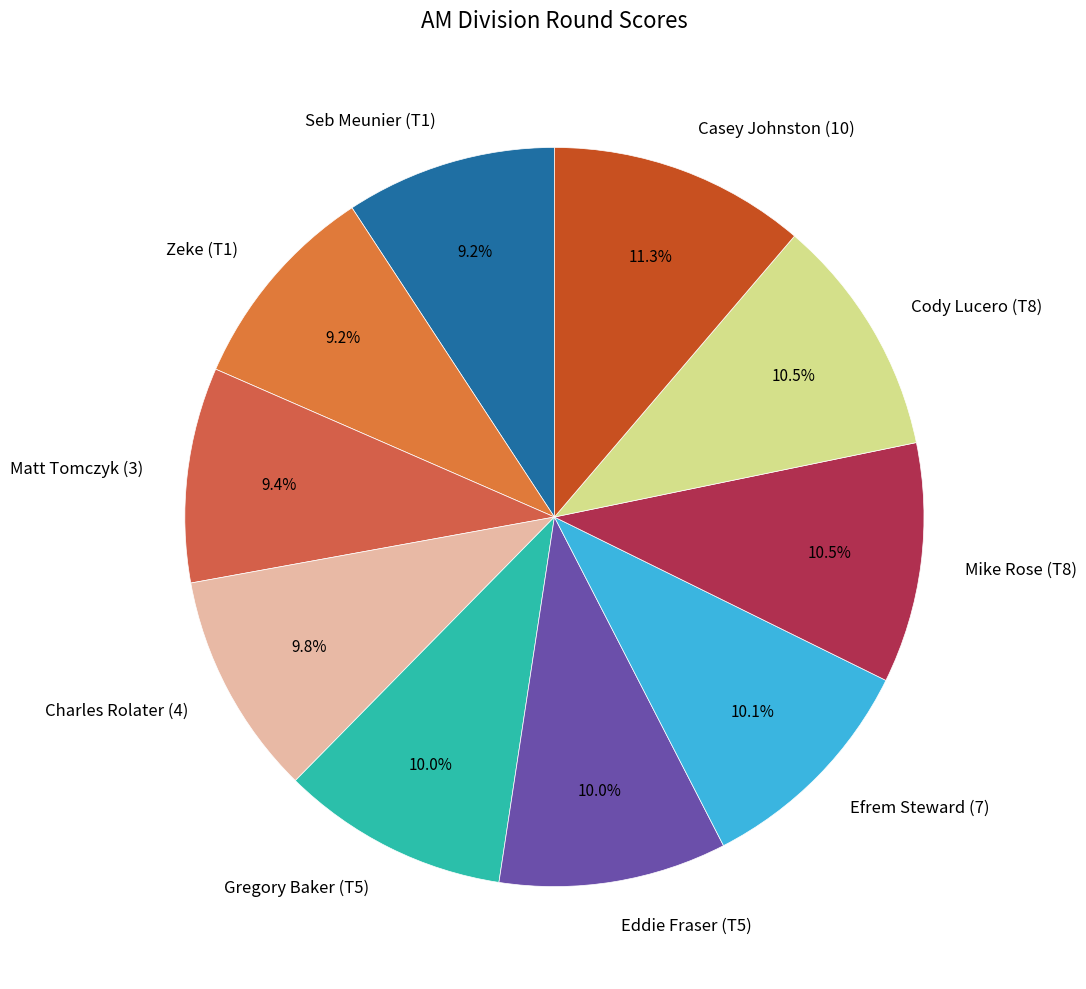

Is there a majority slice in this chart?

No